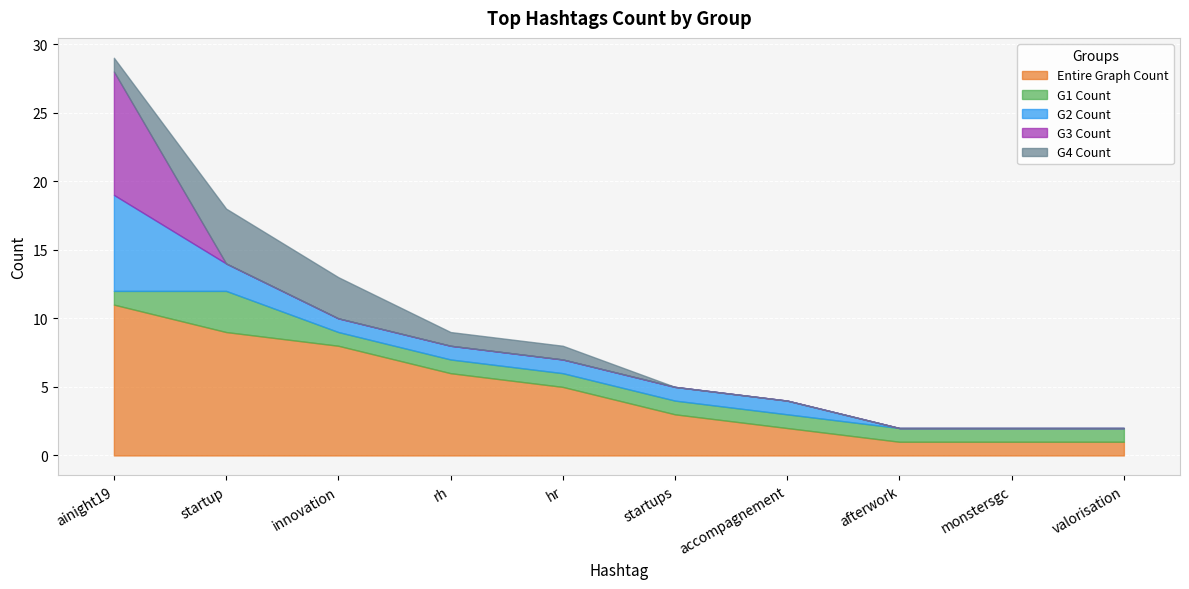

What is the average value of the G4 Count series?

1